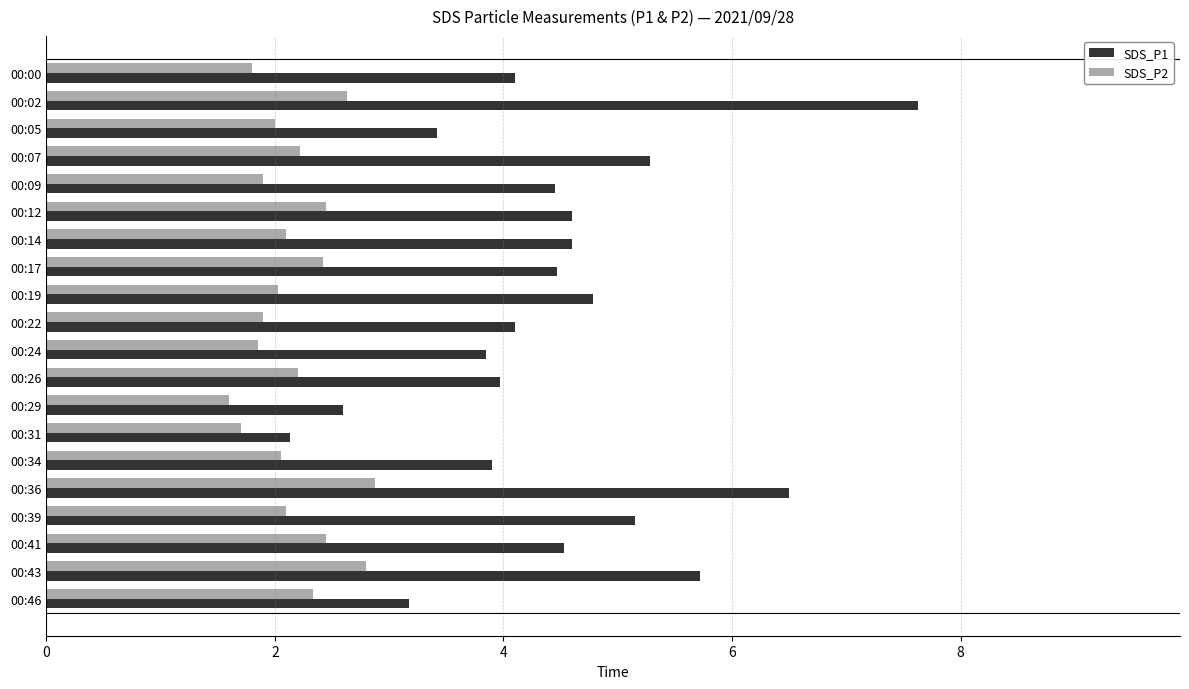

What is the sum of all SDS_P2 values?

43.4